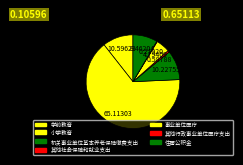

To the nearest percent, what is the difference between the 小学教育 and 其他社会保障和就业支出 slice percentages?

65%